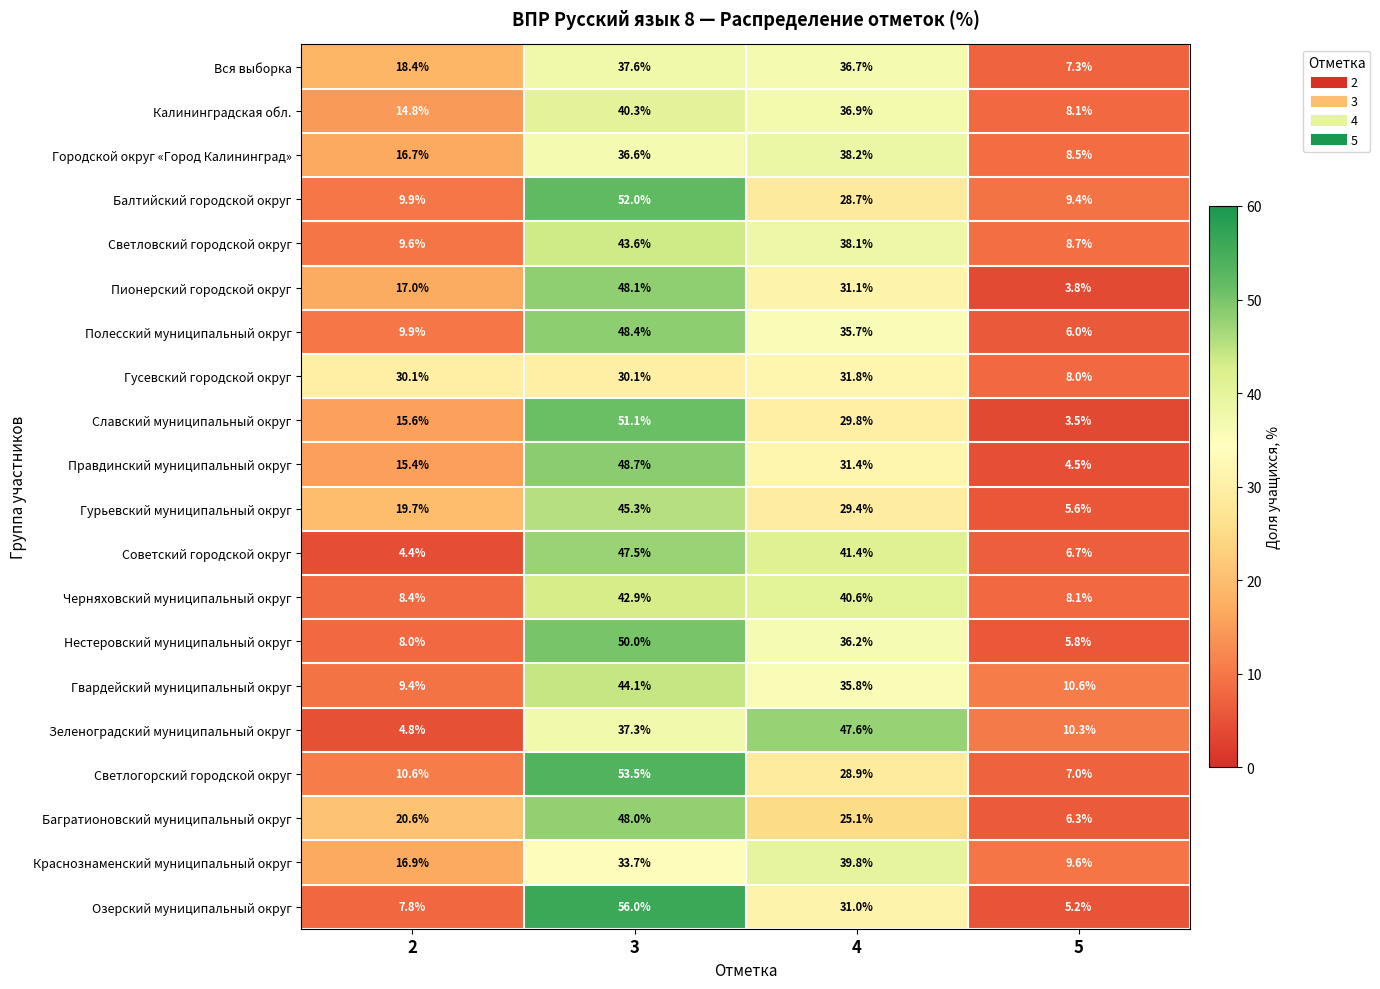

The value of Городской округ «Город Калининград» at 3 is 52.4. True or false?

False